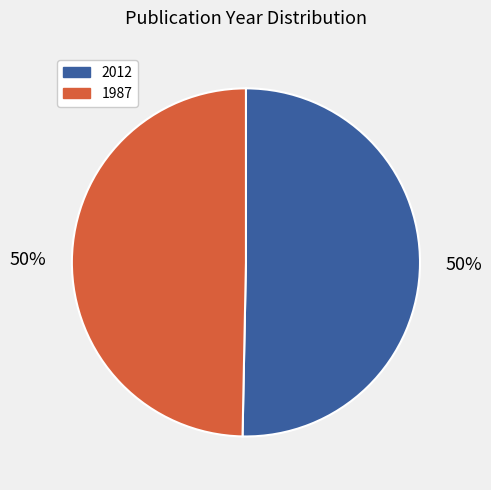

Do 2012 and 1987 together represent more than half of the pie?

Yes